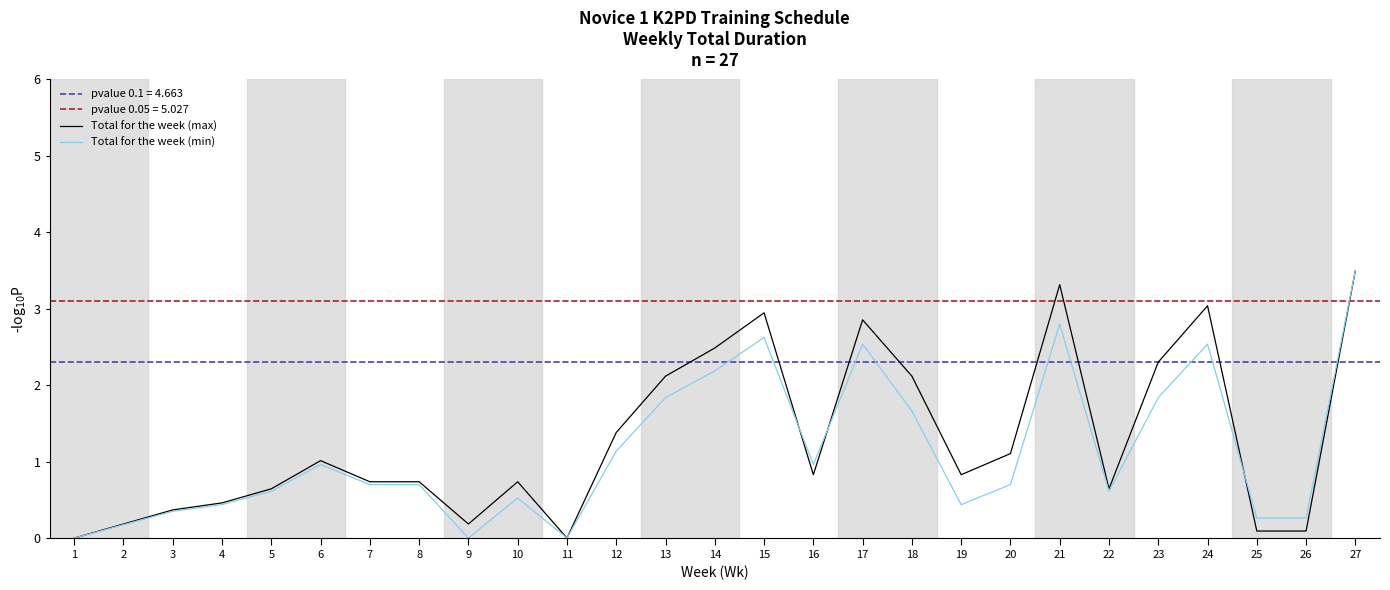

How many interior local peaks does the Total for the week (min) series have?

6